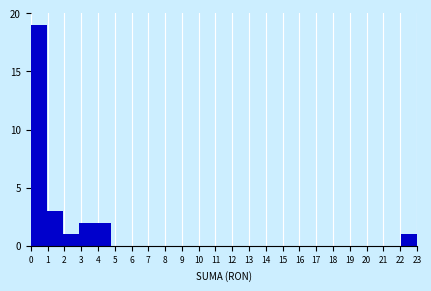

Reading left to right, list every bar in this chart as the range it spans on the x-axis followed by its height. Neither the bar edges nor the heights are printed on the chart, so give them approximately, as read against the axes.

0.0 to 1.0: 19
1.0 to 1.9: 3
1.9 to 2.9: 1
2.9 to 3.8: 2
3.8 to 4.8: 2
4.8 to 5.8: 0
5.8 to 6.7: 0
6.7 to 7.7: 0
7.7 to 8.6: 0
8.6 to 9.6: 0
9.6 to 10.5: 0
10.5 to 11.5: 0
11.5 to 12.5: 0
12.5 to 13.4: 0
13.4 to 14.4: 0
14.4 to 15.3: 0
15.3 to 16.3: 0
16.3 to 17.3: 0
17.3 to 18.2: 0
18.2 to 19.2: 0
19.2 to 20.1: 0
20.1 to 21.1: 0
21.1 to 22.0: 0
22.0 to 23.0: 1